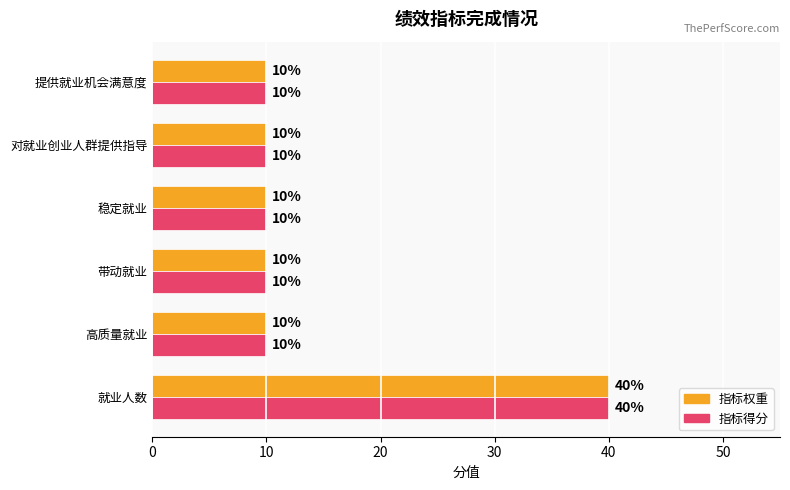

Count the number of data series in this chart.

2